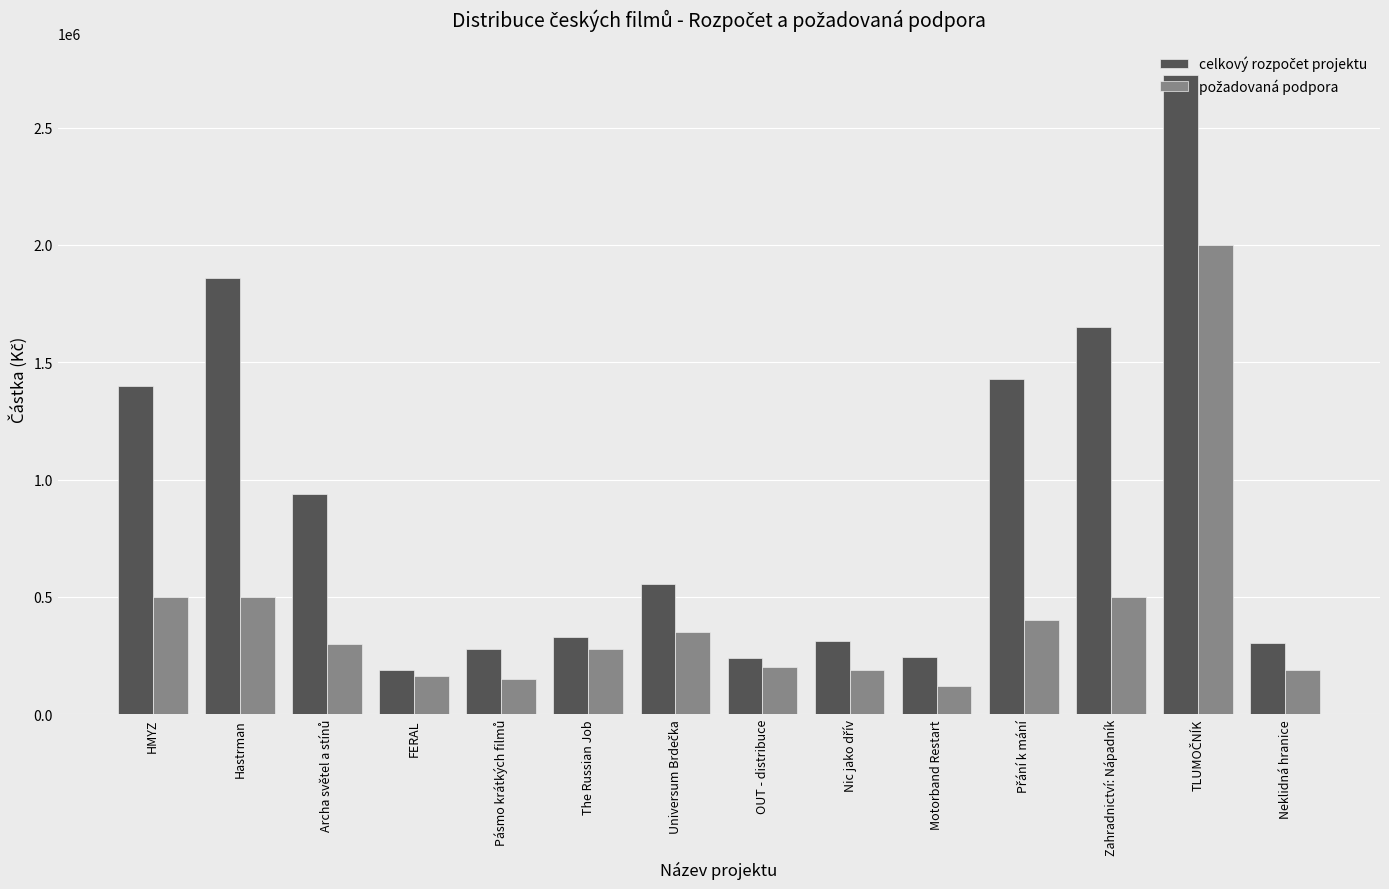

What is the spread (max minus min) of values at OUT - distribuce?

41753